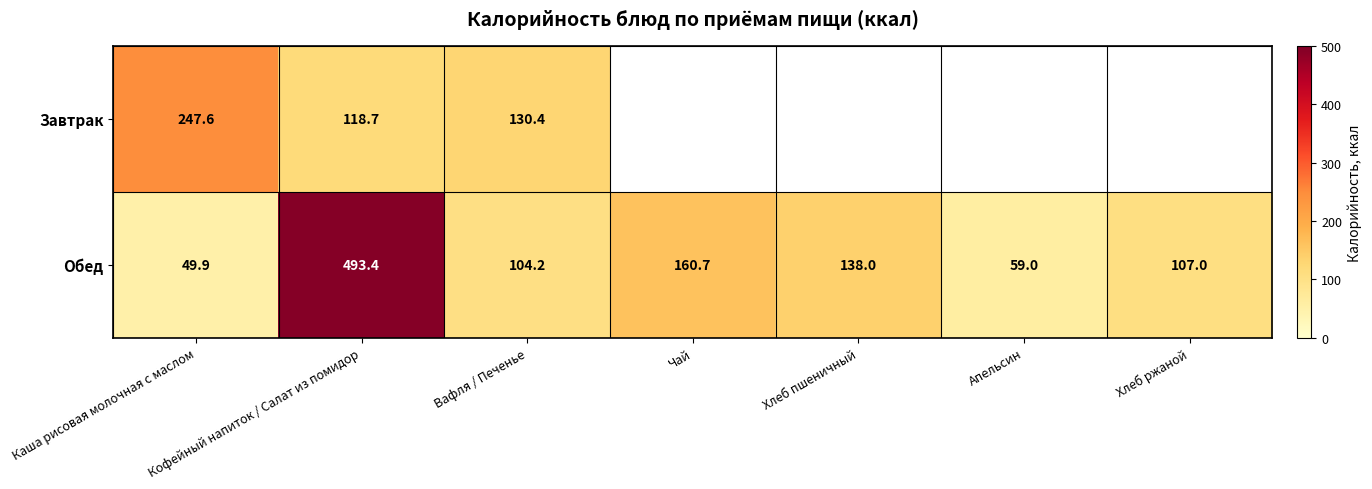

The Завтрак series shows 81.2 at Каша рисовая молочная с маслом. True or false?

False